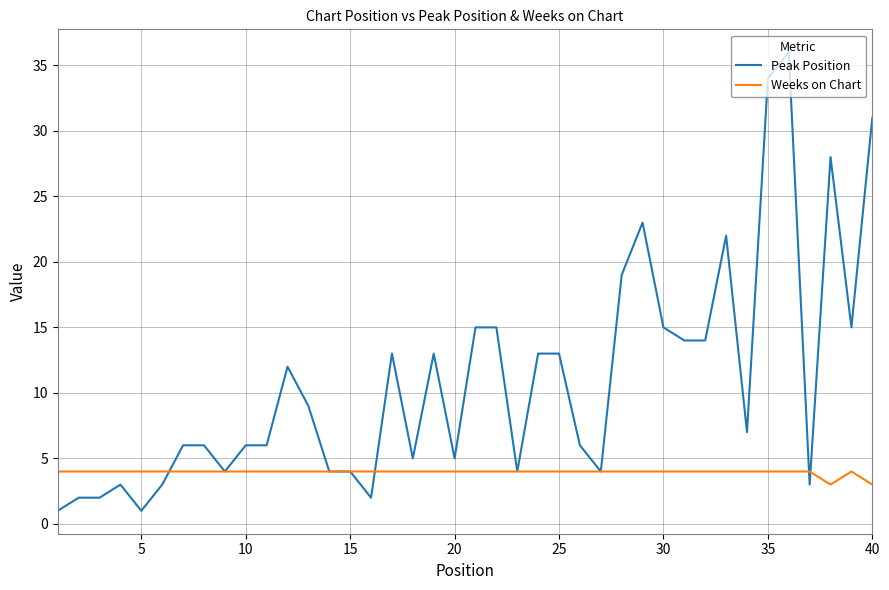

List the series in order of their overall mean, lowest first.

Weeks on Chart, Peak Position